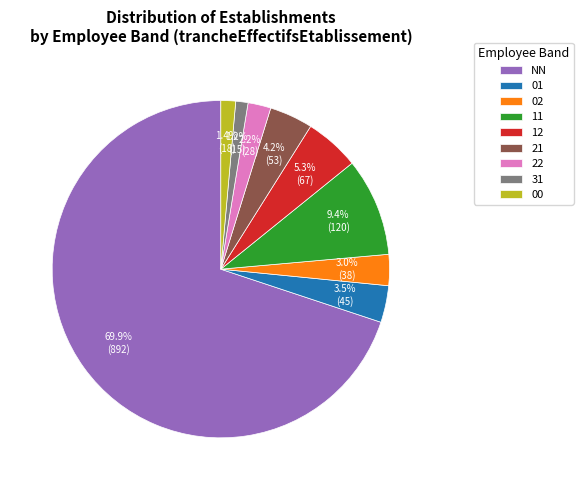

Count the number of slices in the pie.

9